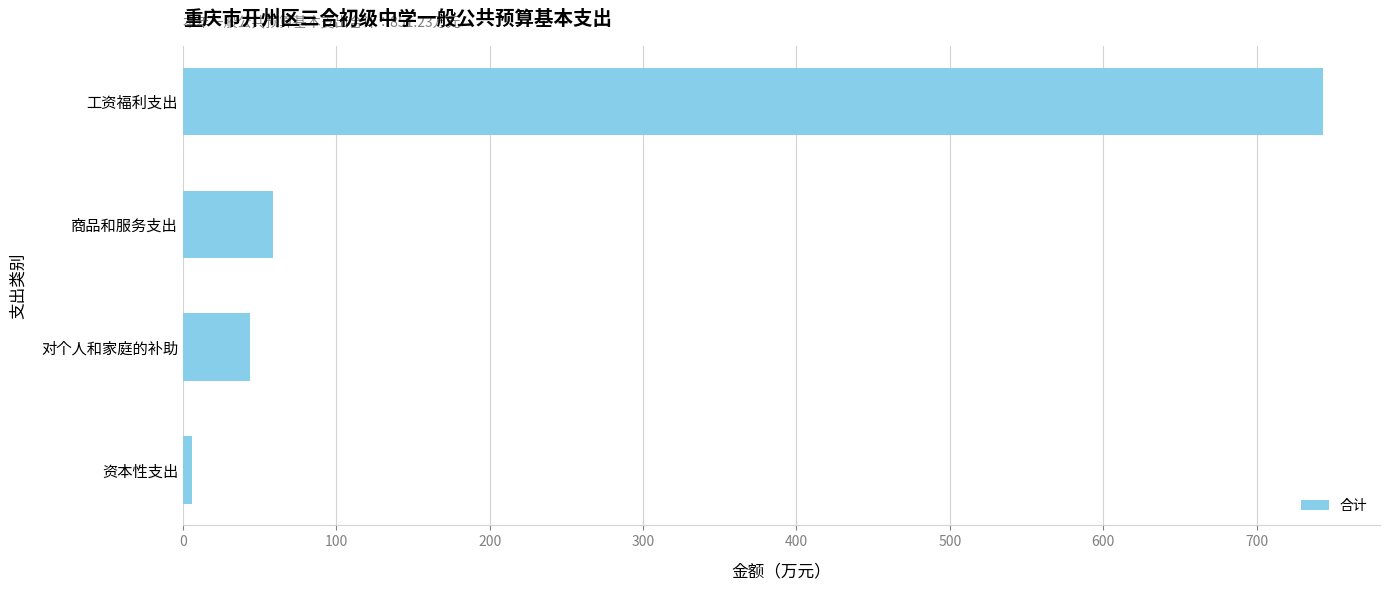

What is the label of the 4th bar from the bottom?

工资福利支出